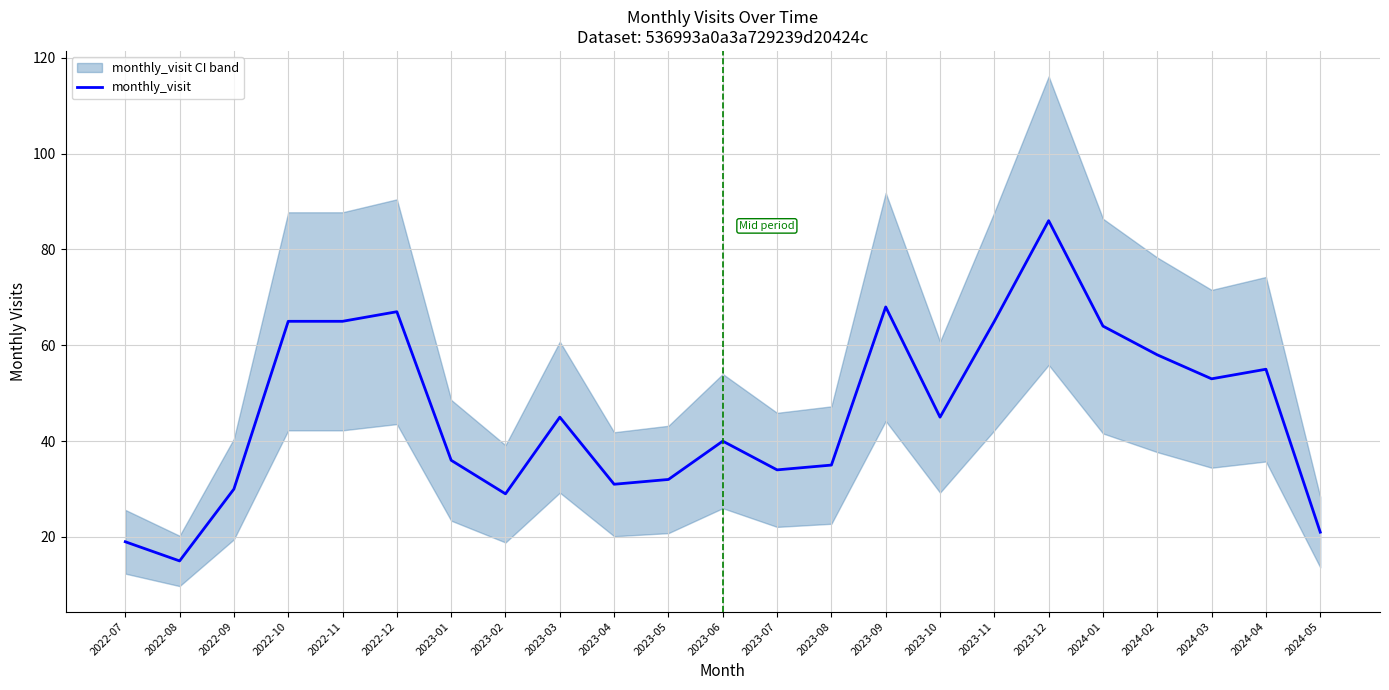

Rank the categories by value from lowest to highest.

2022-08, 2022-07, 2024-05, 2023-02, 2022-09, 2023-04, 2023-05, 2023-07, 2023-08, 2023-01, 2023-06, 2023-03, 2023-10, 2024-03, 2024-04, 2024-02, 2024-01, 2022-10, 2022-11, 2023-11, 2022-12, 2023-09, 2023-12